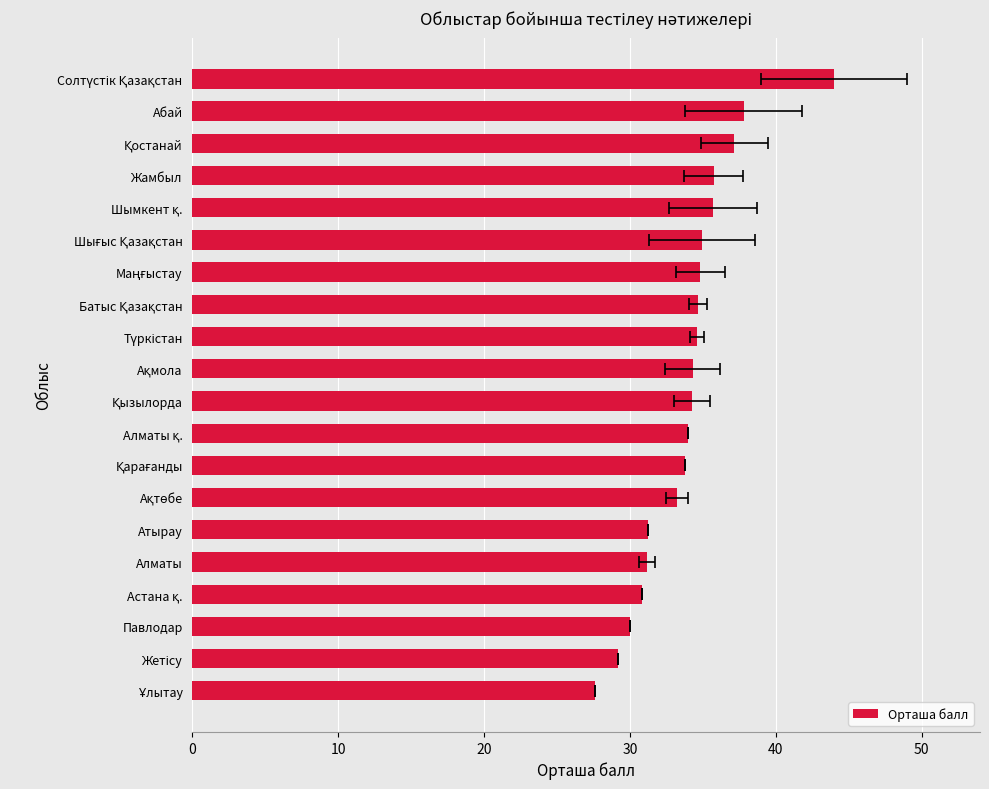

What is the difference between the values at Батыс Қазақстан and Ақмола?

0.4